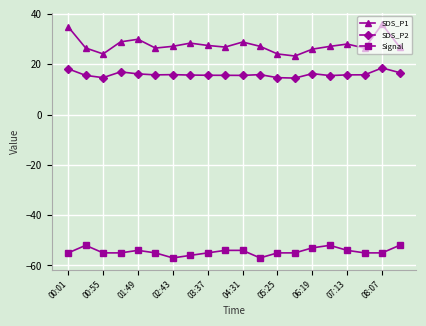

What is the value of the Signal point at the 16th from the left?

-52.0